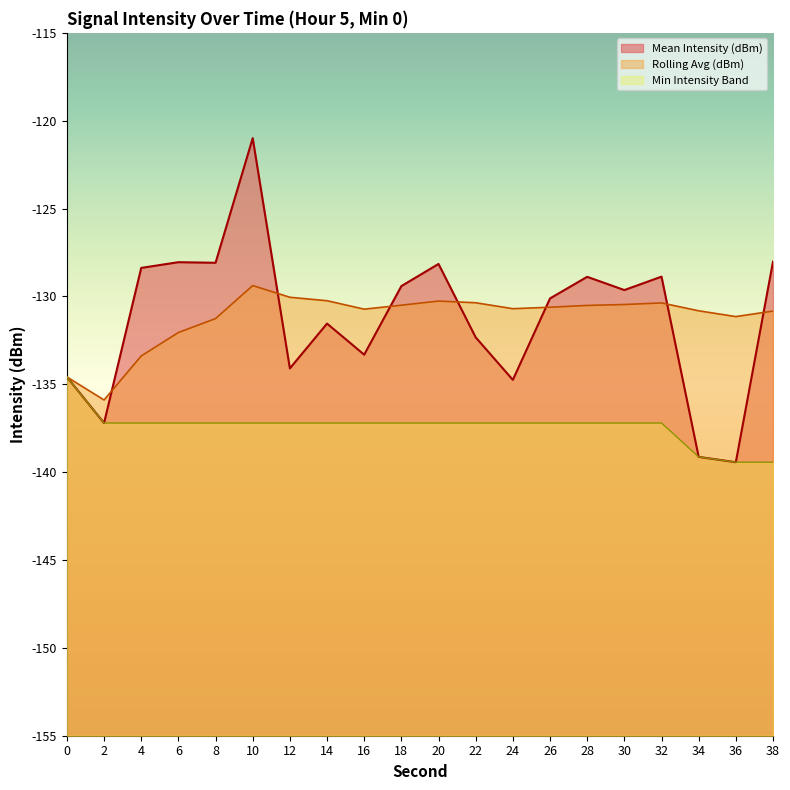

Which category has the highest value in the Rolling Avg (dBm) series?

10